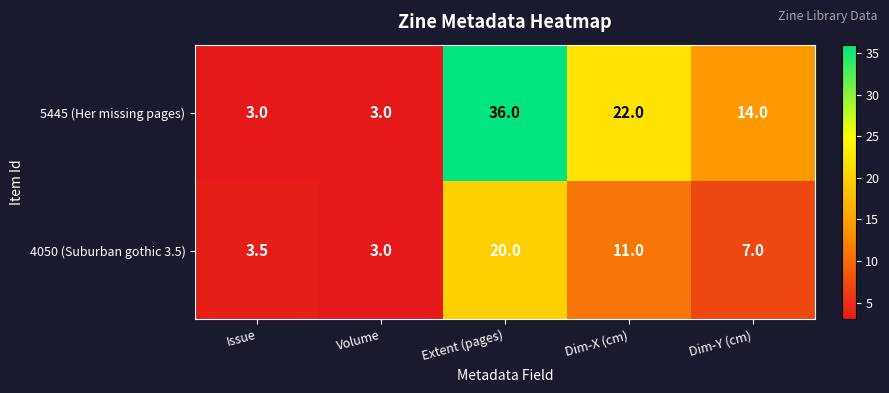

At which label is 4050 (Suburban gothic 3.5) closest to 11?

Dim-X (cm)